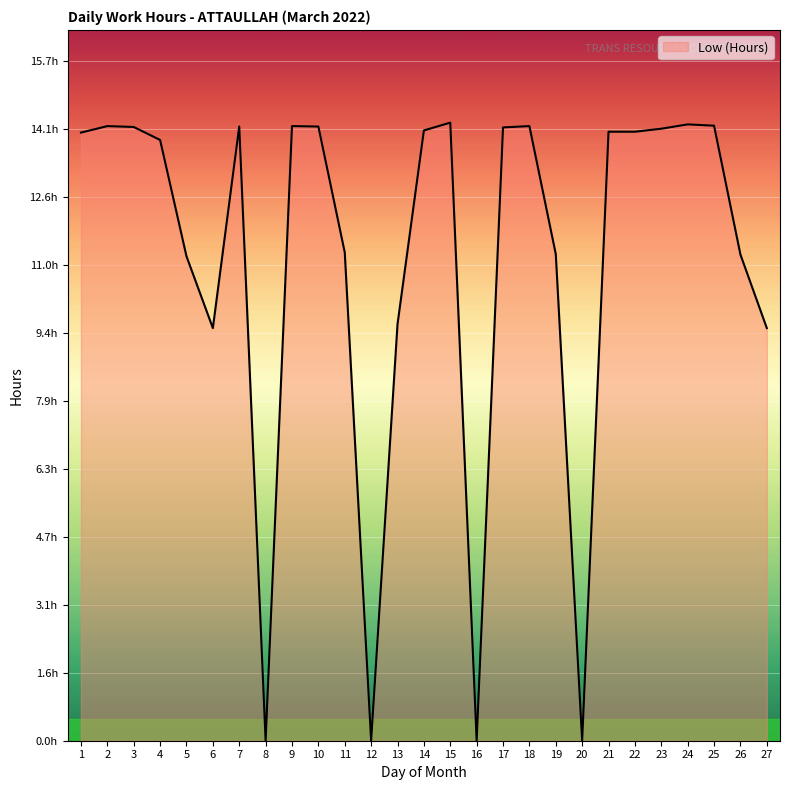

What is the ratio of the value at 15 to the value at 5?

1.3